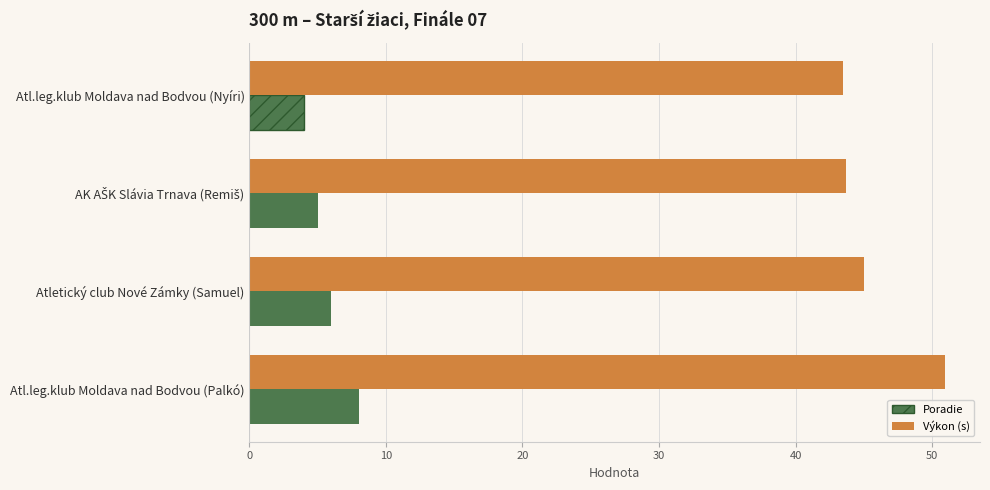

What is the sum of the Výkon (s) values at Atl.leg.klub Moldava nad Bodvou (Nyíri) and Atletický club Nové Zámky (Samuel)?

88.5